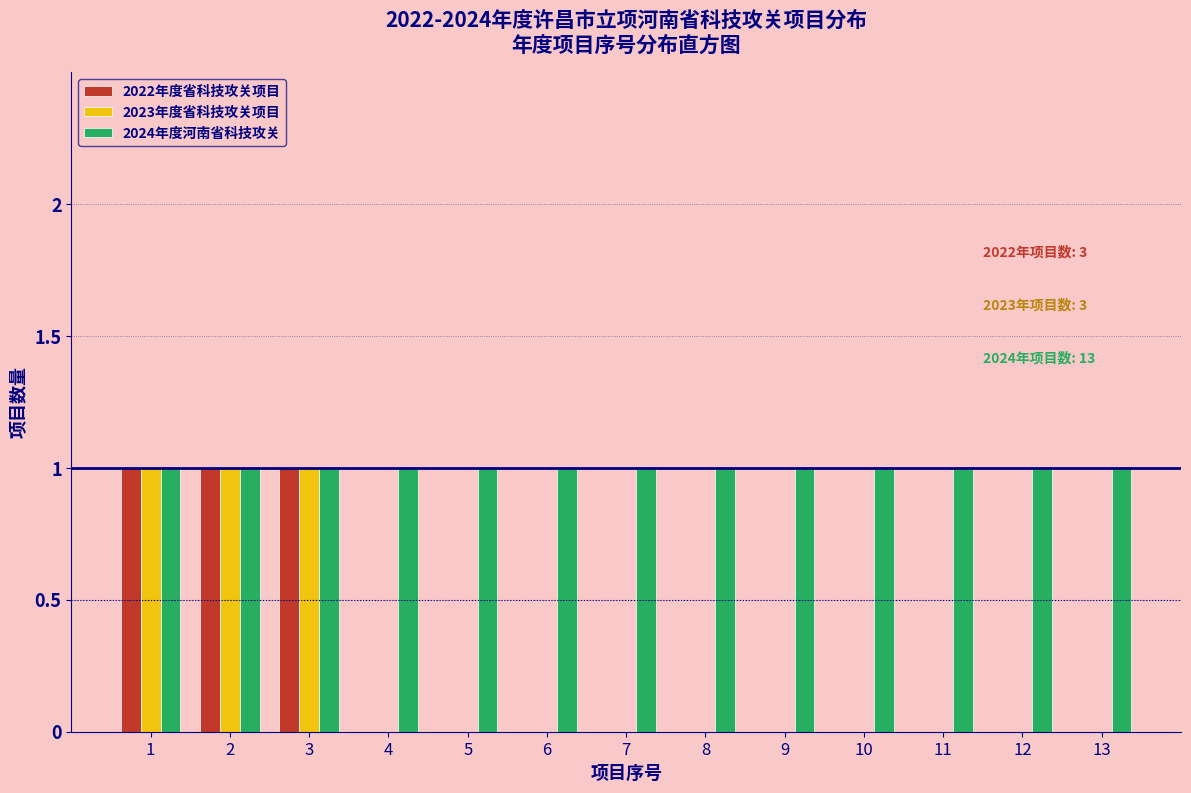

True or false: 2024年度河南省科技攻关 has a value of 2 at 4.

False